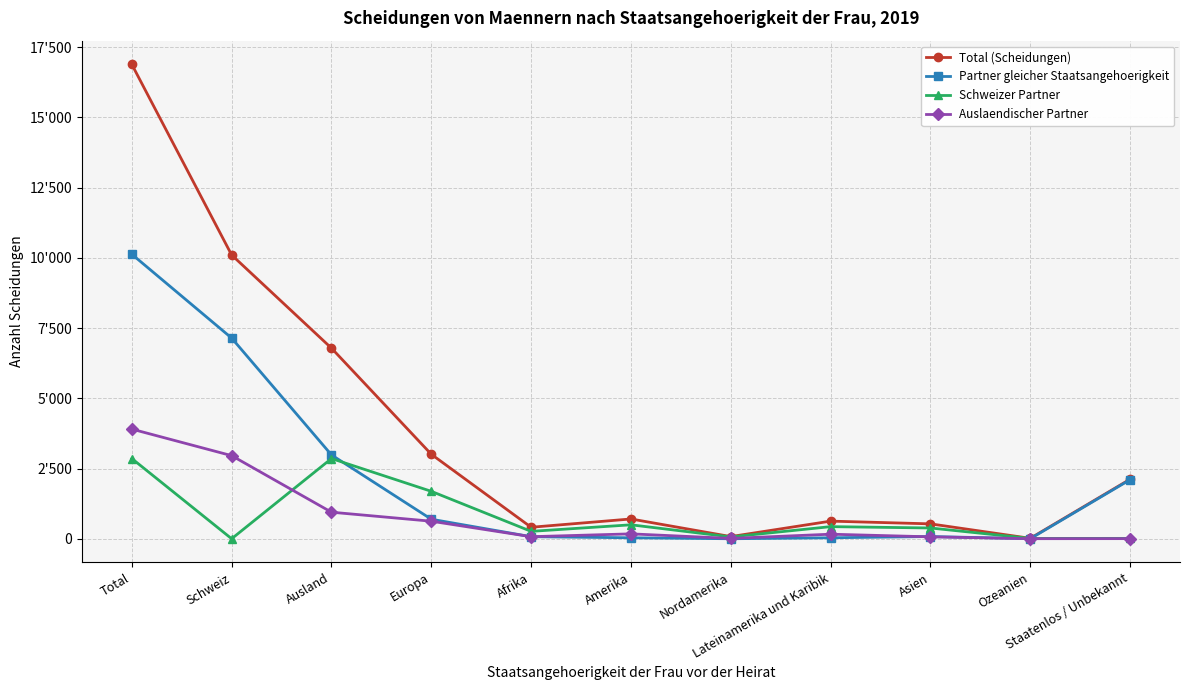

Is this an area chart (filled region under the line)?

No